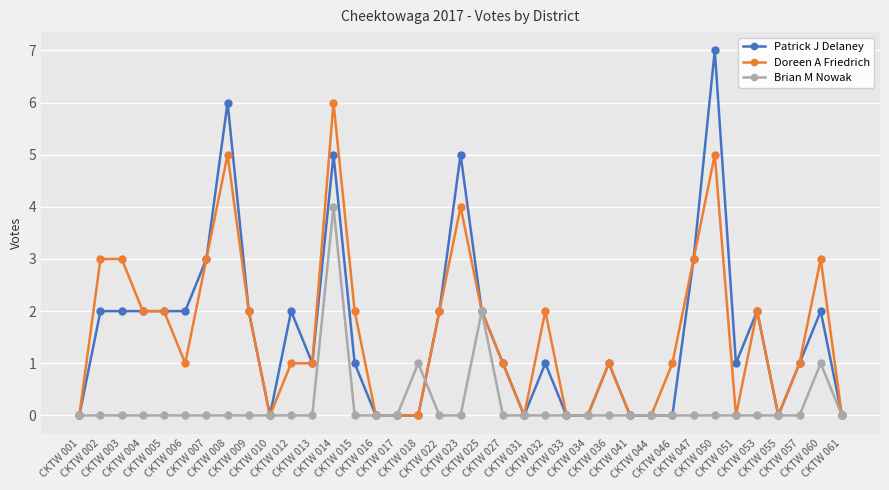

Reading left to right, what are all the values shown in this chart?

Patrick J Delaney: 0	2	2	2	2	2	3	6	2	0	2	1	5	1	0	0	0	2	5	2	1	0	1	0	0	1	0	0	0	3	7	1	2	0	1	2	0
Doreen A Friedrich: 0	3	3	2	2	1	3	5	2	0	1	1	6	2	0	0	0	2	4	2	1	0	2	0	0	1	0	0	1	3	5	0	2	0	1	3	0
Brian M Nowak: 0	0	0	0	0	0	0	0	0	0	0	0	4	0	0	0	1	0	0	2	0	0	0	0	0	0	0	0	0	0	0	0	0	0	0	1	0